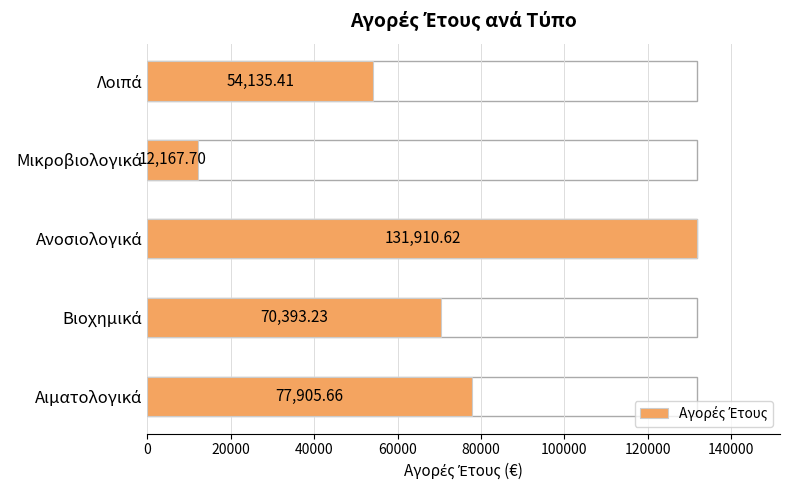

What is the average value?

69302.5